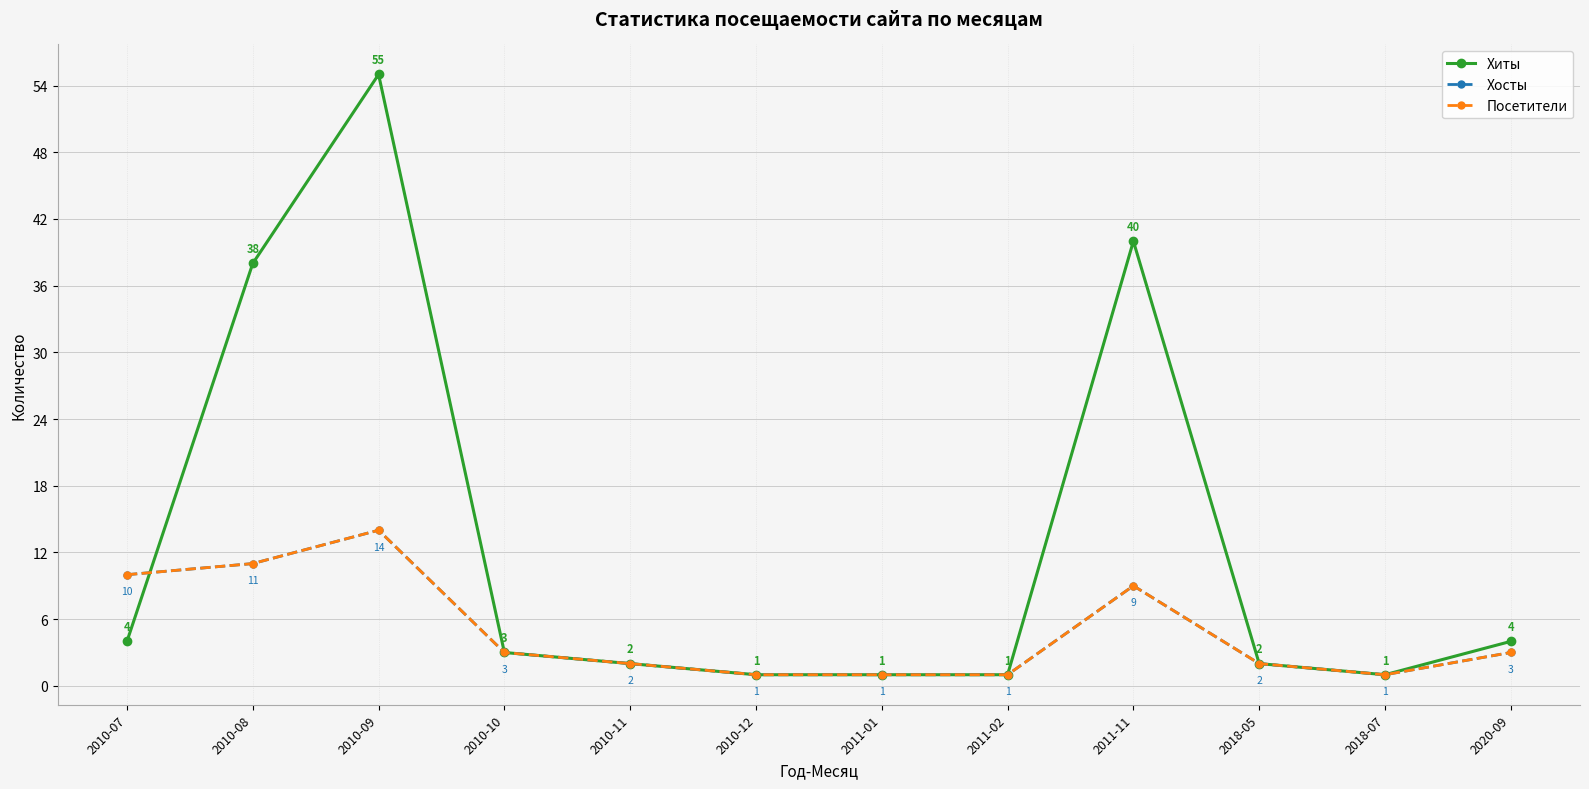

What is the total value across all series at 2010-07?

24